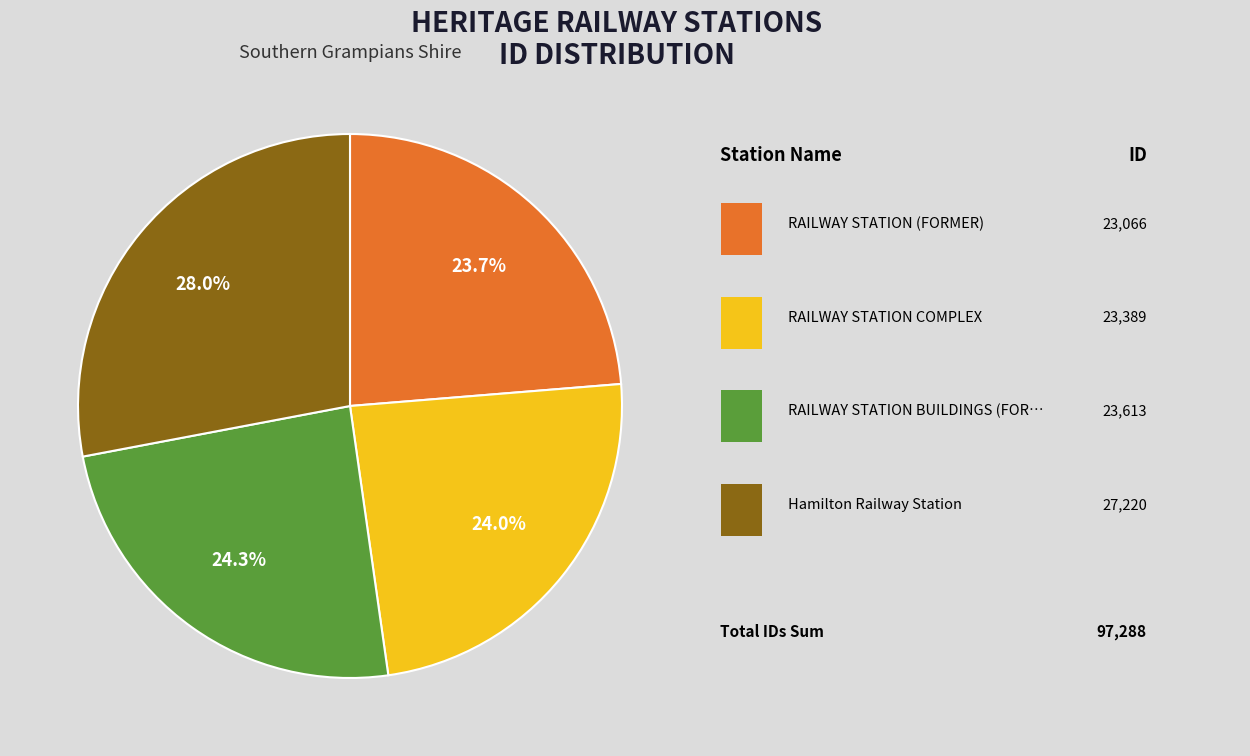

Does any single category account for the majority?

No